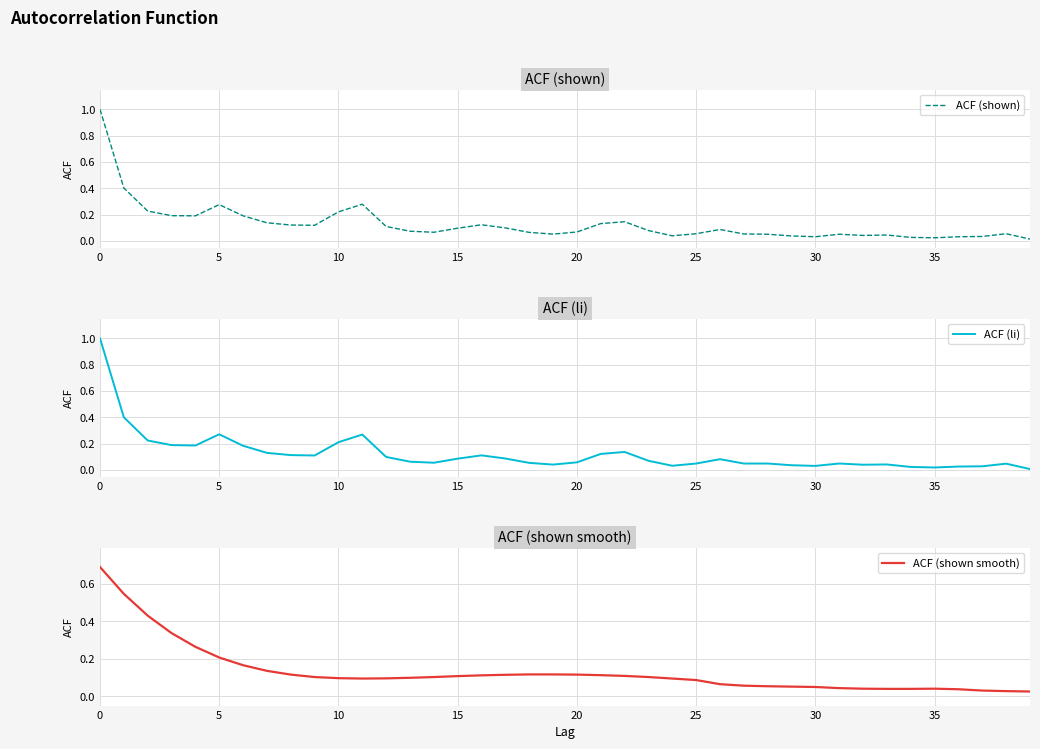

What is the maximum value for ACF (shown)?

1.0